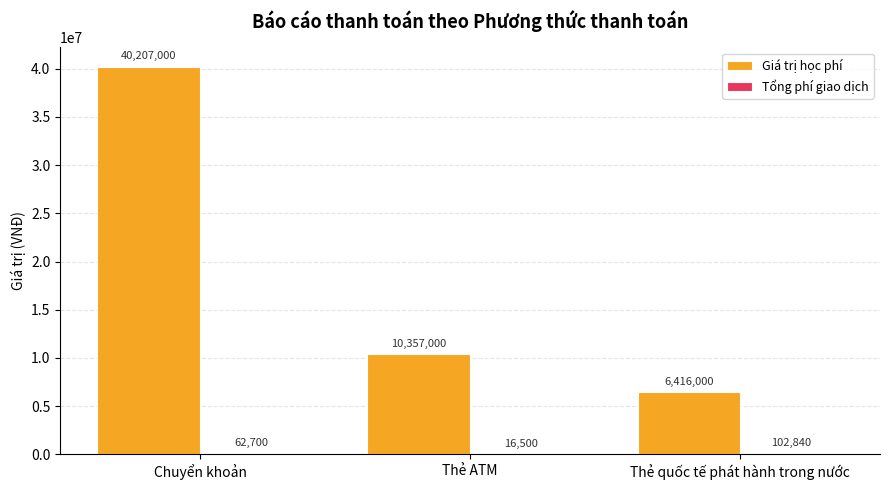

Which series has the largest total across all categories?

Giá trị học phí